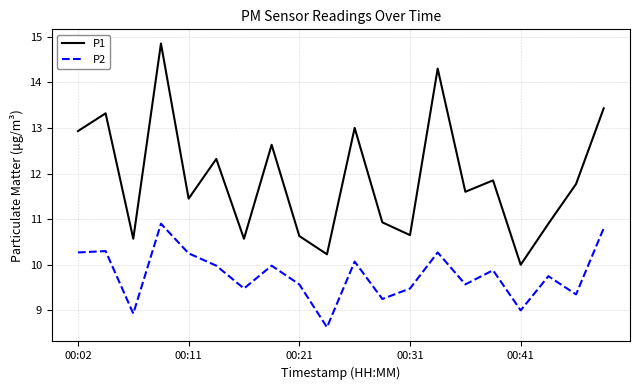

Rank the series by their average value, from highest to lowest.

P1, P2